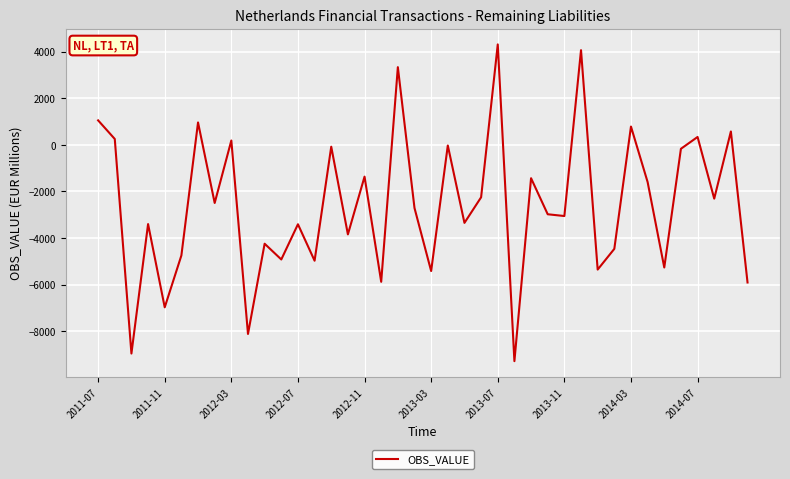

What is the minimum value shown in the chart?

-9279